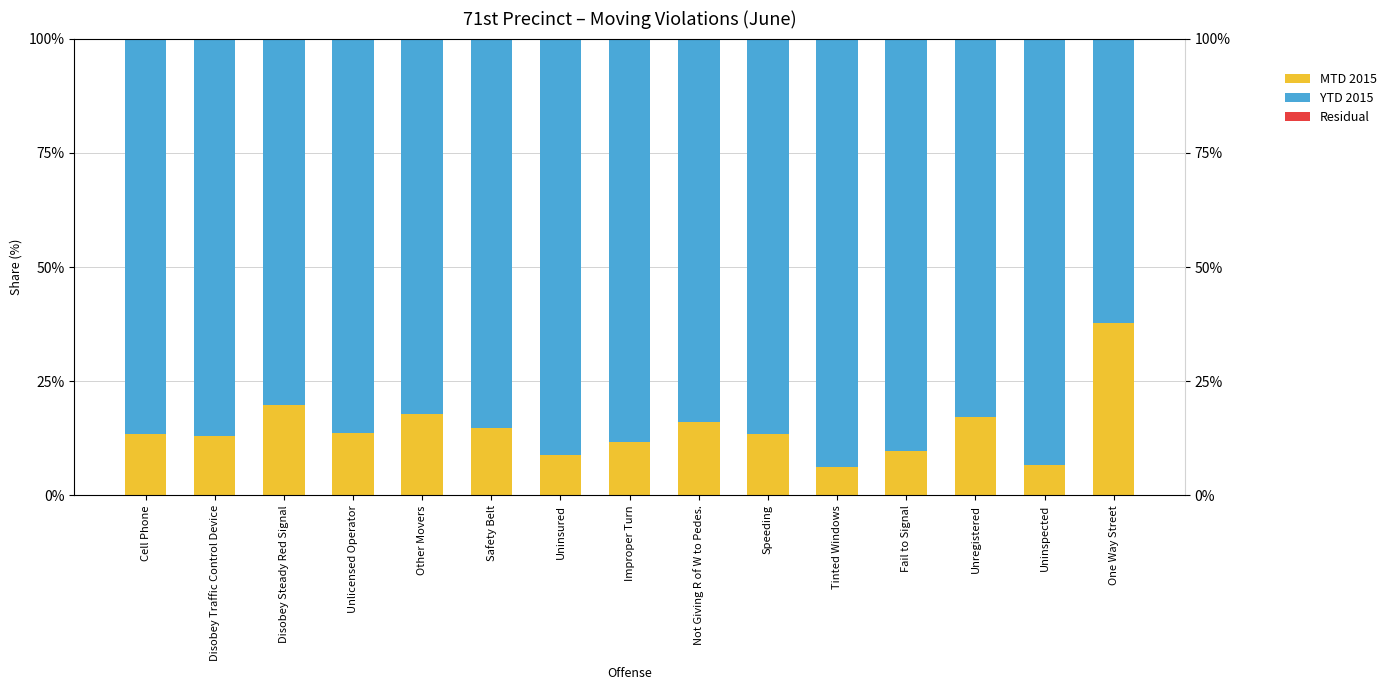

List the series in order of their overall mean, highest first.

YTD 2015, MTD 2015, Residual